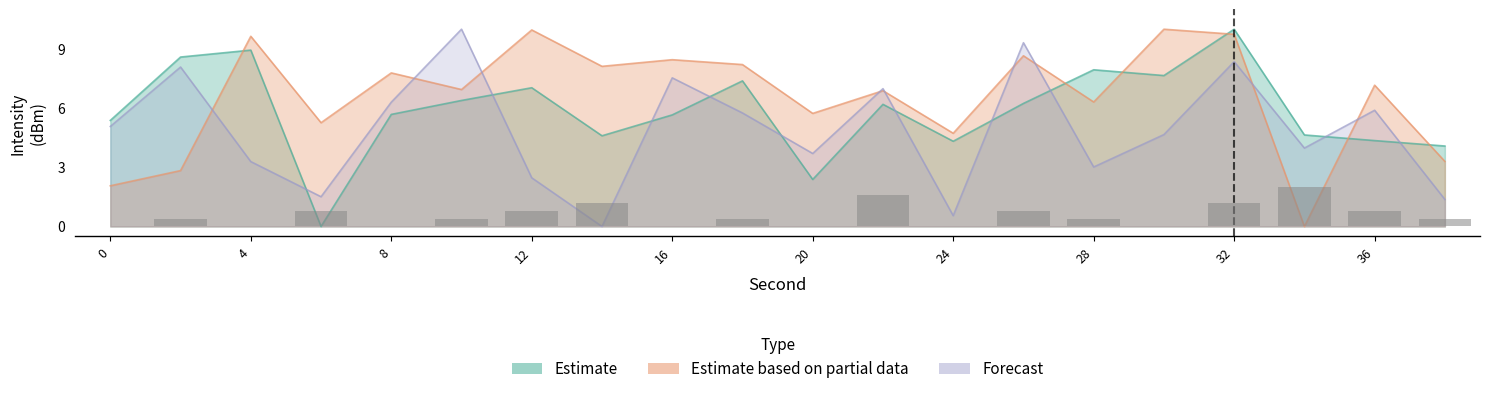

How many distinct data groups are displayed?

3